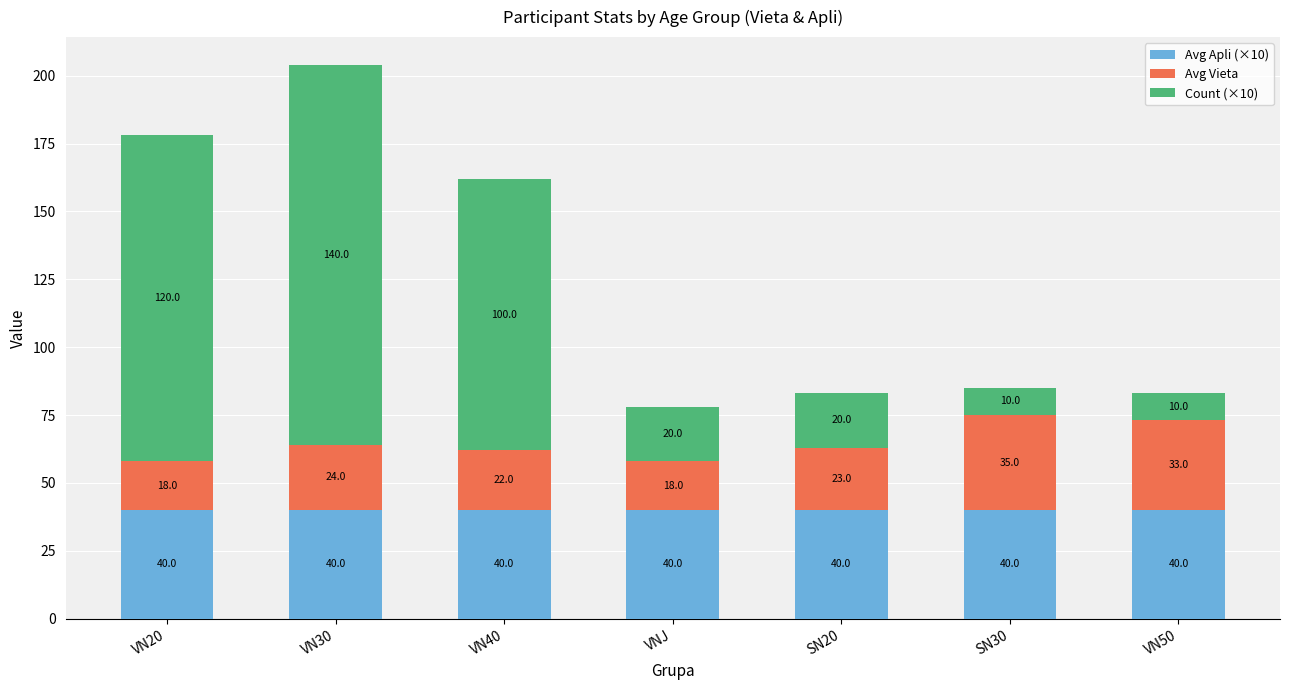

What is the sum of all Avg Apli (×10) values?

280